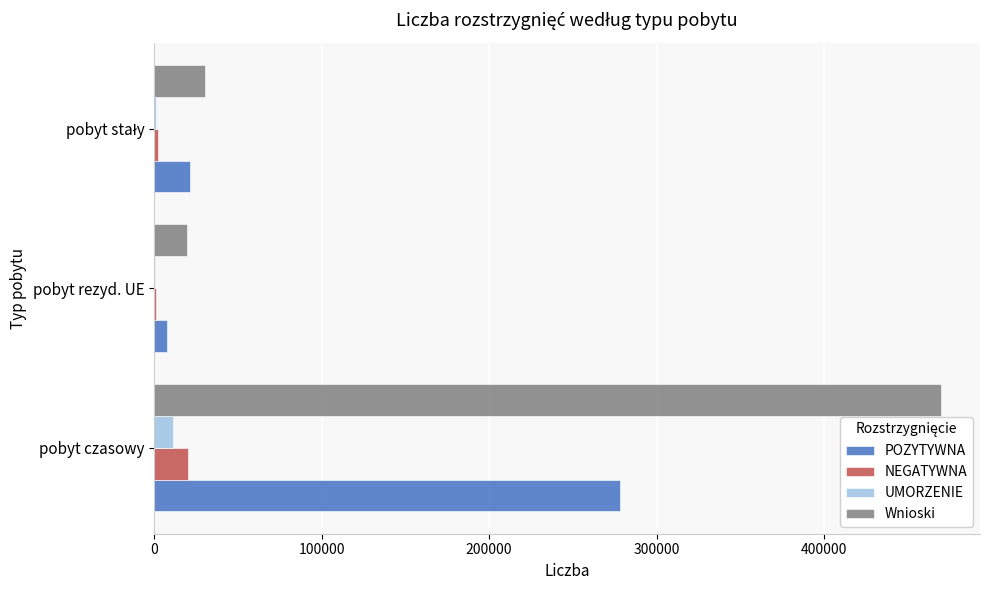

How many data points does each series have?

3